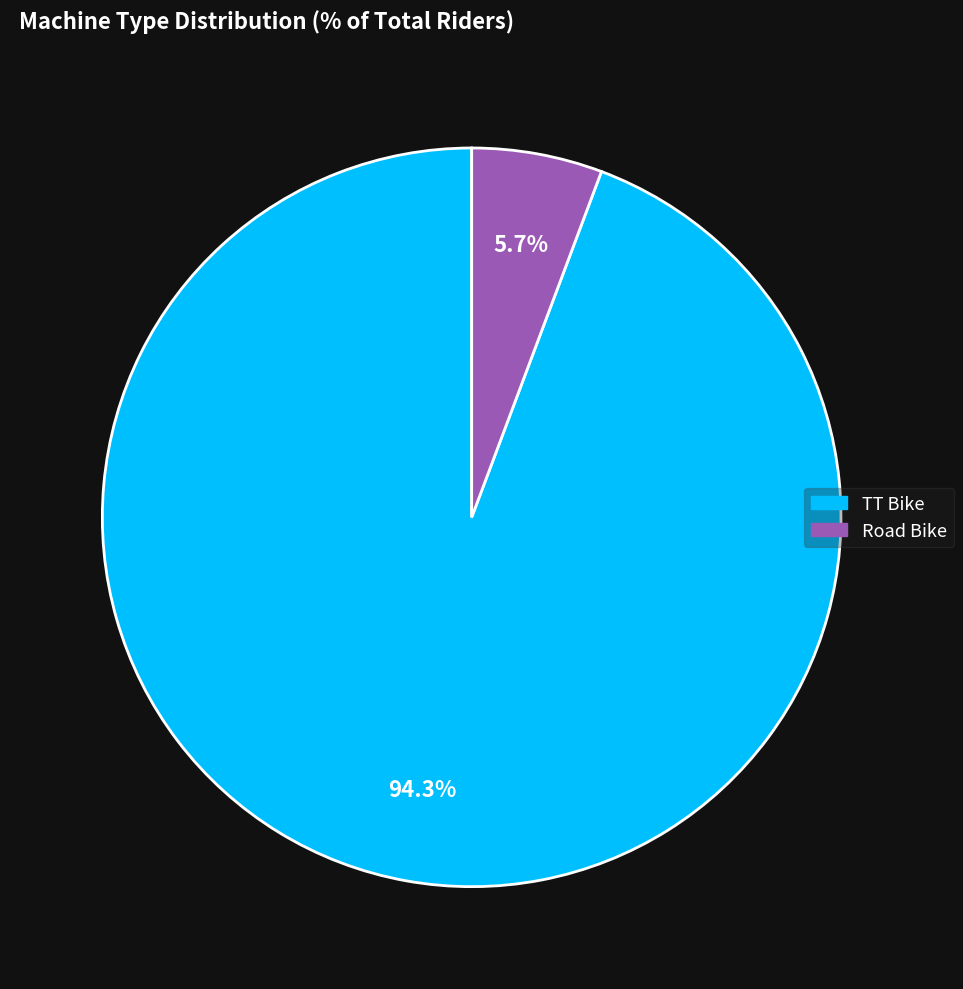

To the nearest percent, what is the average slice percentage?

50%